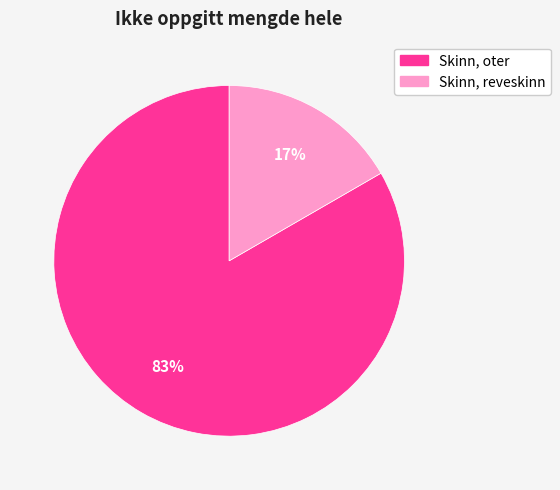

Count the number of slices in the pie.

2